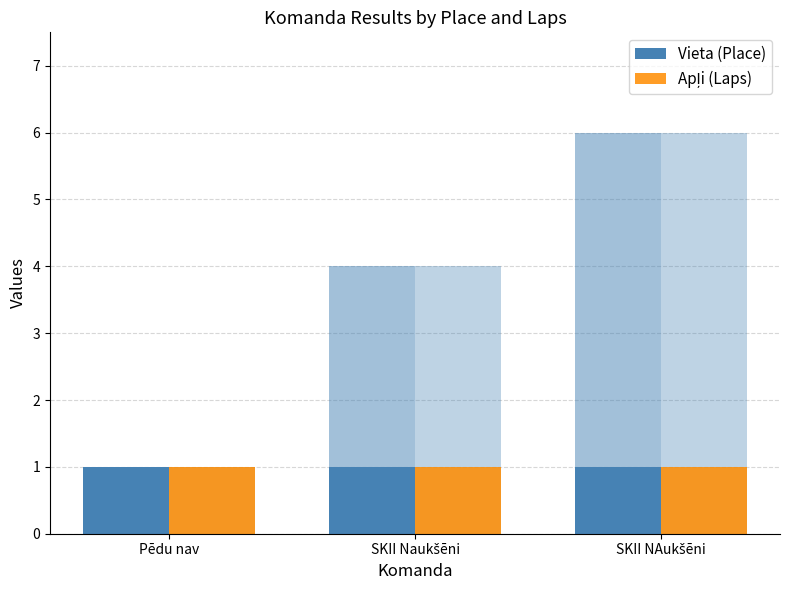

Rank the categories by value from highest to lowest.

SKII NAukšēni, SKII Naukšēni, Pēdu nav